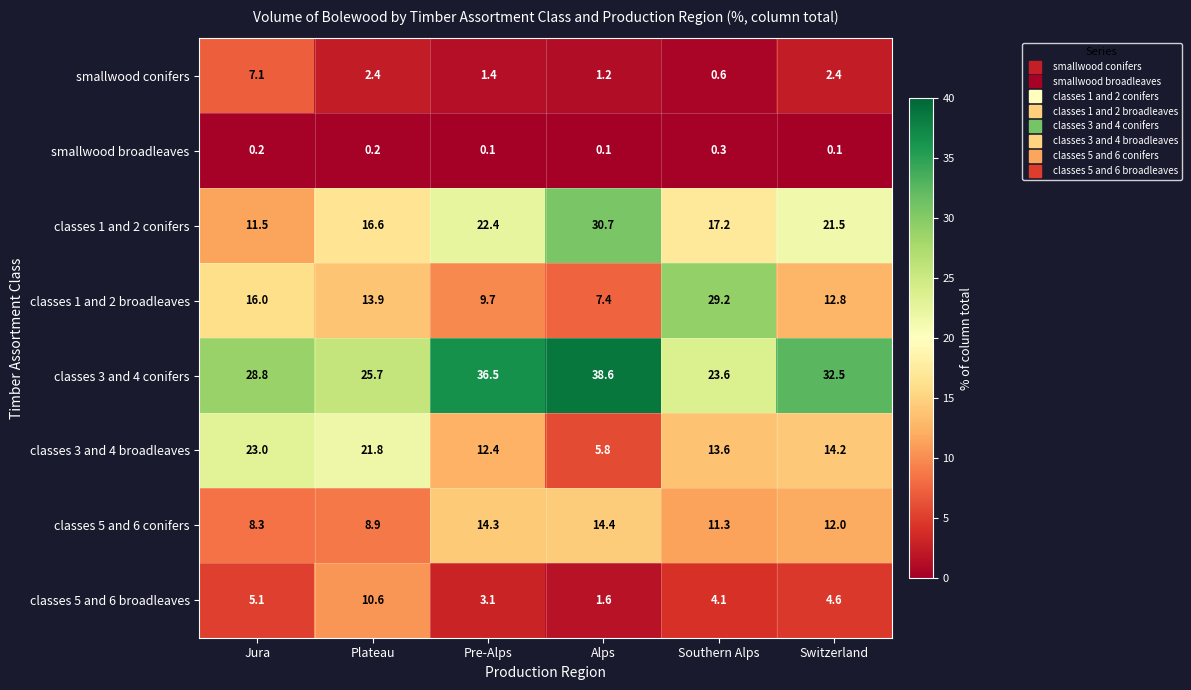

What is the sum of the classes 5 and 6 conifers values at Switzerland and Jura?

20.3